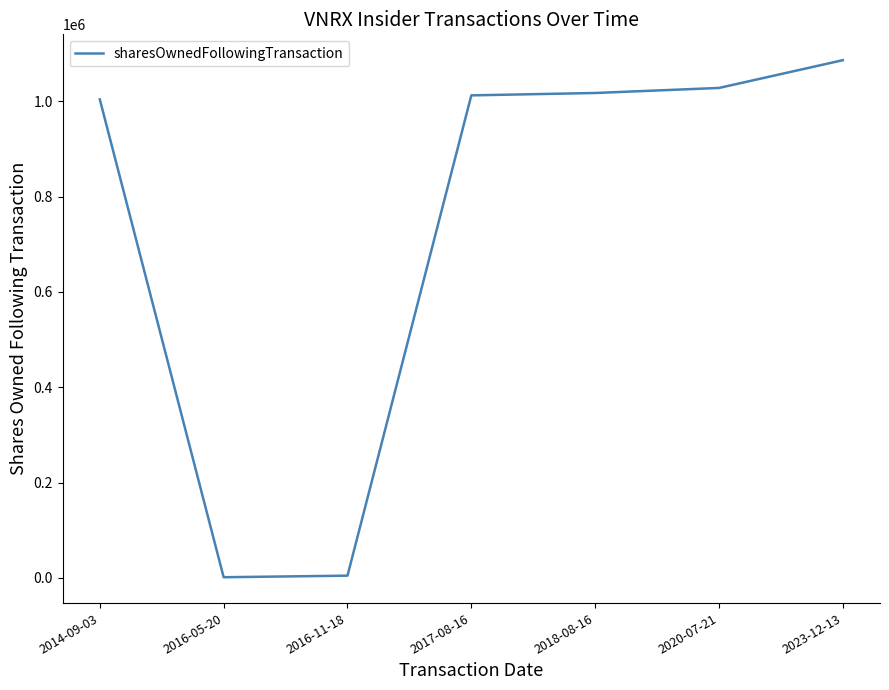

What is the difference between the second highest and minimum values?

1026591